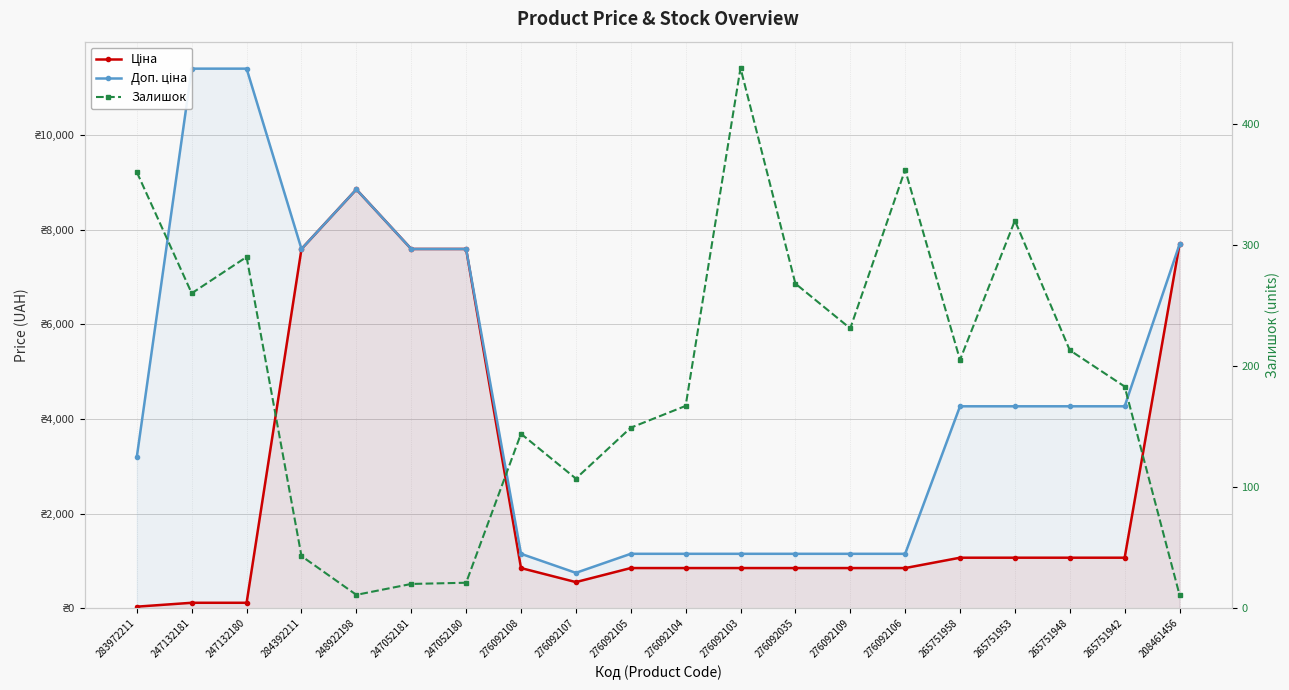

Which category has the highest value across all series?

247132181